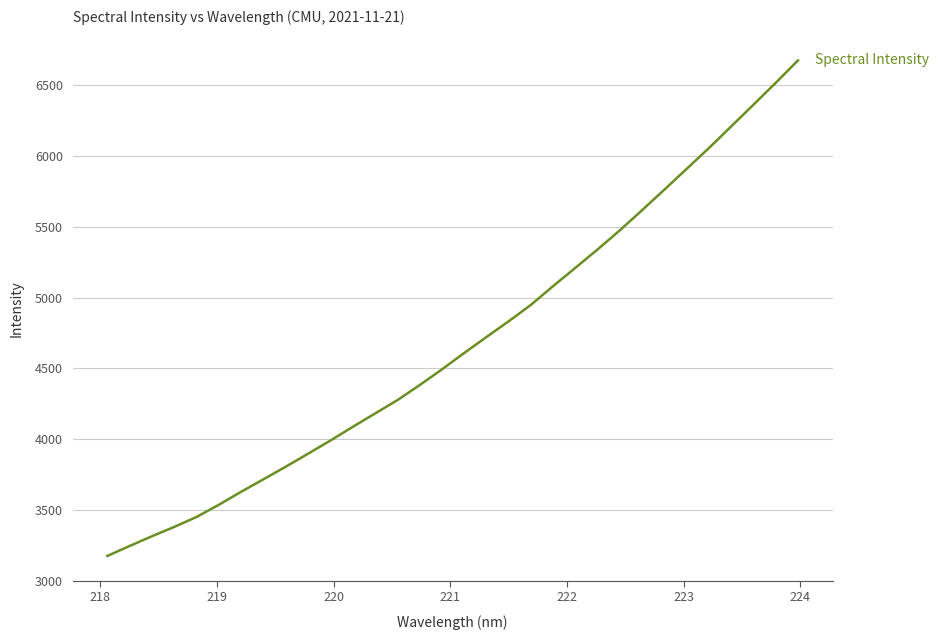

What is the difference between the maximum and minimum values?

3502.9